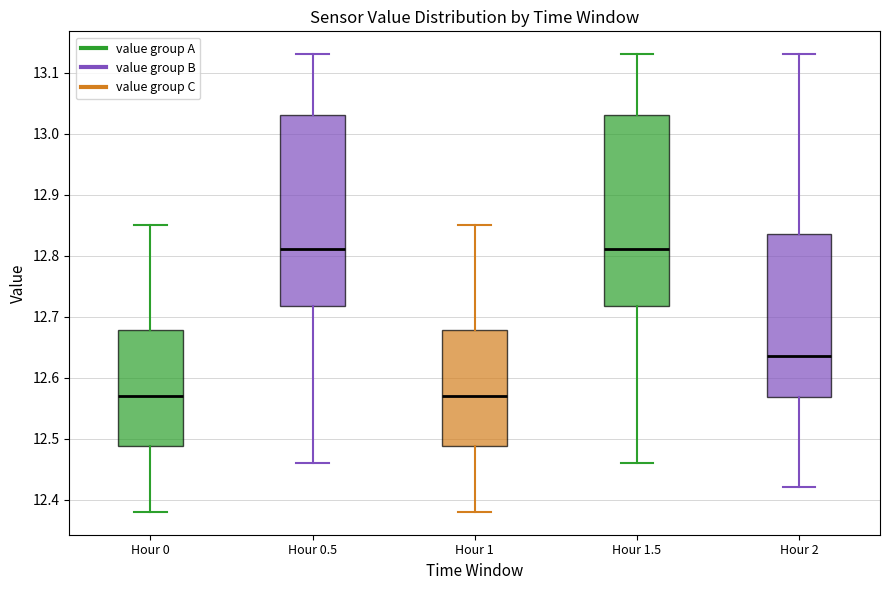

Reading left to right, transcribe this box plot: for each box, give where its median line is, the range the box spans, and where its two whiskers end, as read against the y-axis. The values are not printed on the chart, so give them approximately, as read against the axis.

Hour 0: median 12.57, box 12.49 to 12.68, whiskers 12.38 to 12.85
Hour 0.5: median 12.81, box 12.72 to 13.03, whiskers 12.46 to 13.13
Hour 1: median 12.57, box 12.49 to 12.68, whiskers 12.38 to 12.85
Hour 1.5: median 12.81, box 12.72 to 13.03, whiskers 12.46 to 13.13
Hour 2: median 12.64, box 12.57 to 12.84, whiskers 12.42 to 13.13